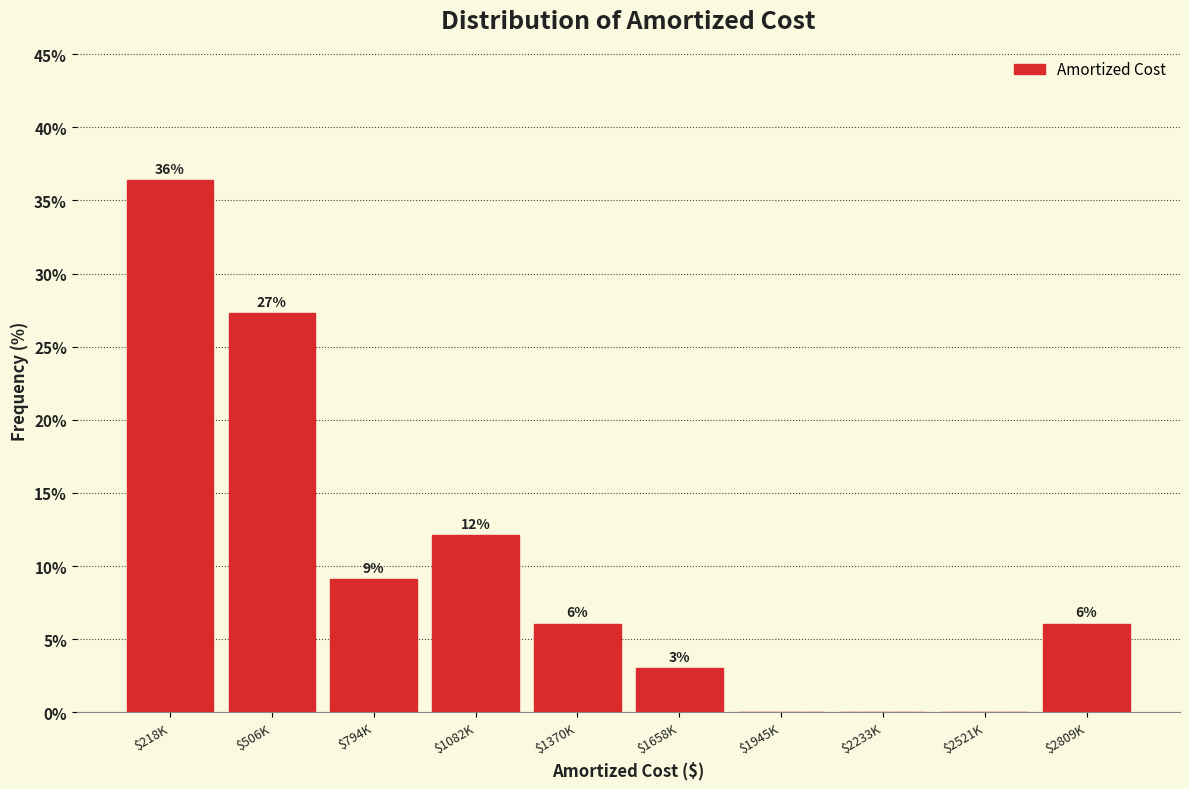

Are the bars horizontal?

No